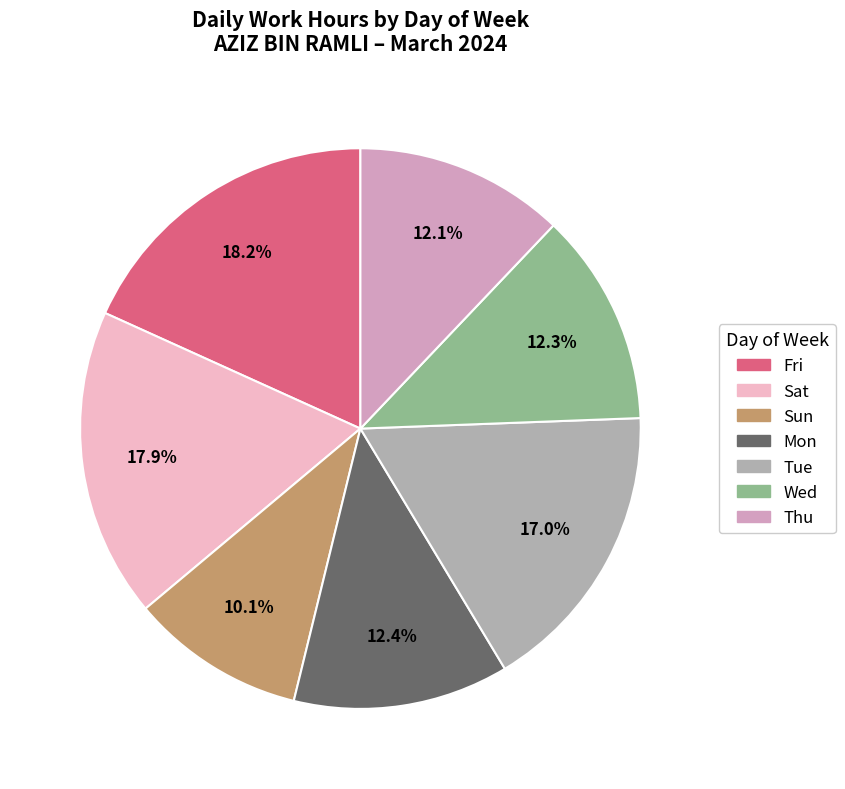

Is there any slice that represents more than half of the pie?

No